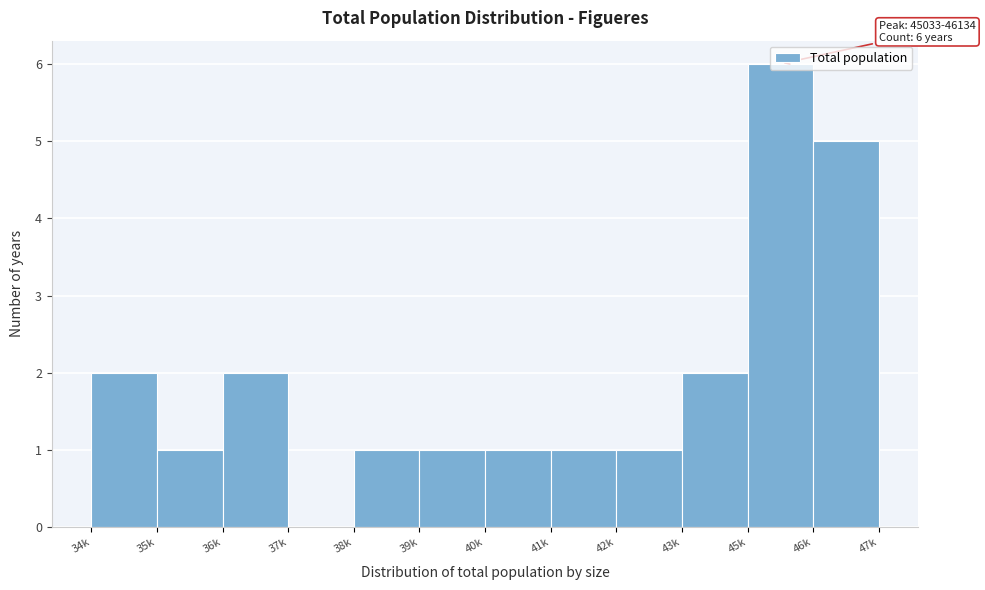

What is the sum of all values?

23